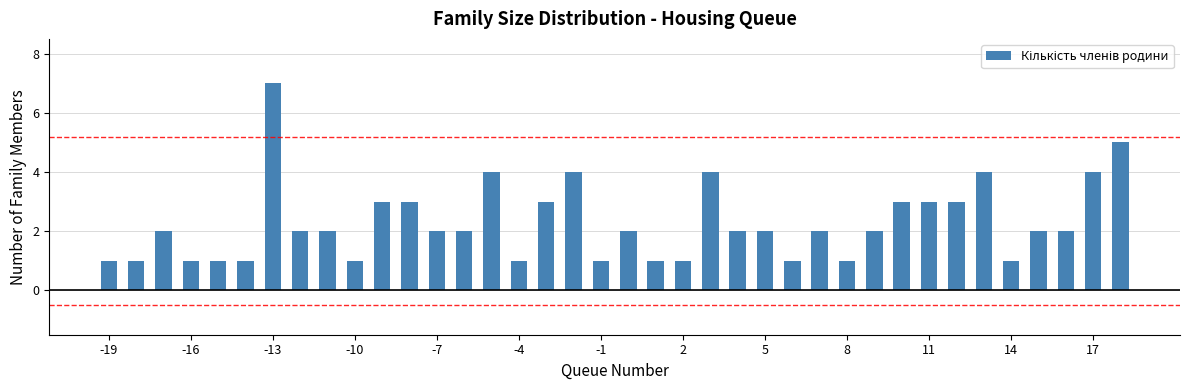

What is the maximum value shown in the chart?

7